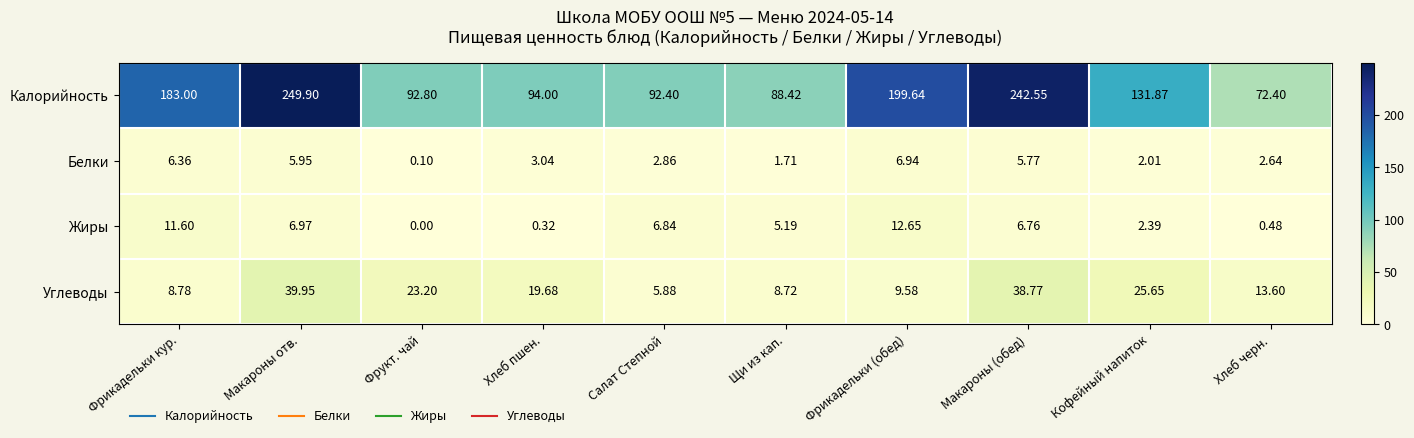

At which category is the sum across all series the highest?

Макароны отв.